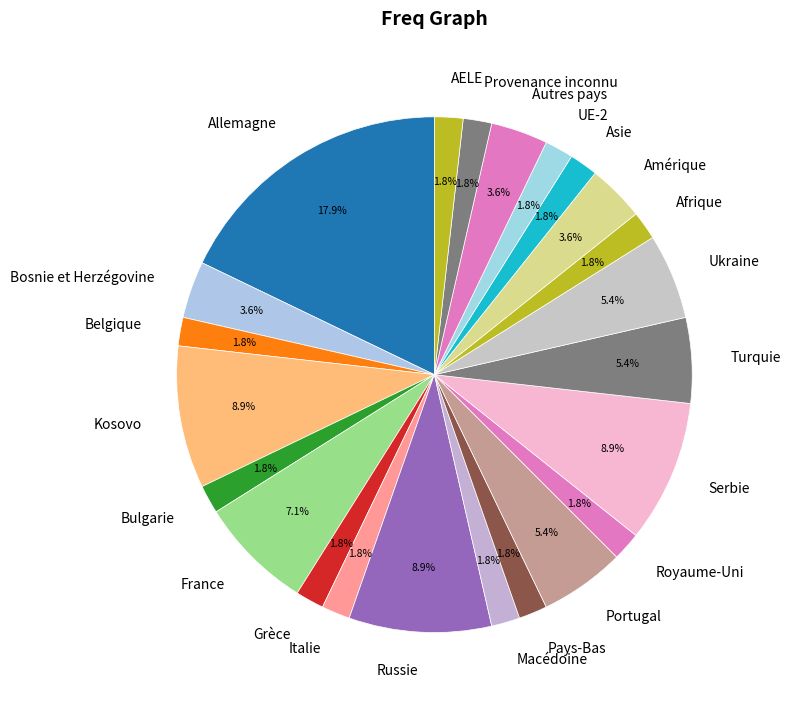

To the nearest percent, what is the average slice percentage?

4%